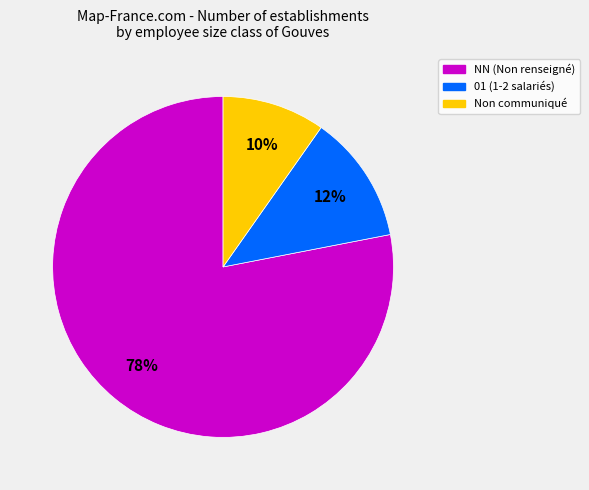

Is there any slice that represents more than half of the pie?

Yes